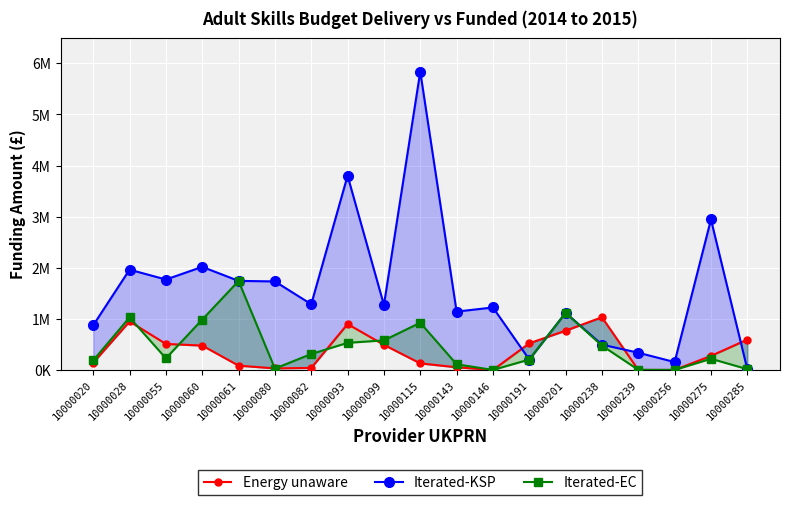

At how many categories does at least one series exceed 1880334?

5